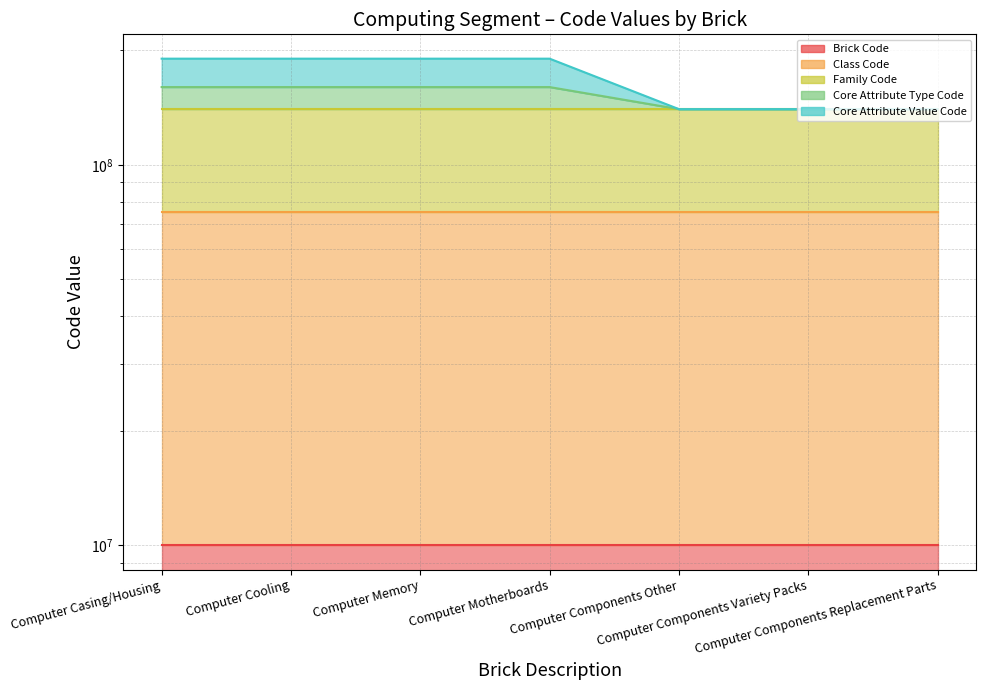

What position from the right is Computer Memory?

5